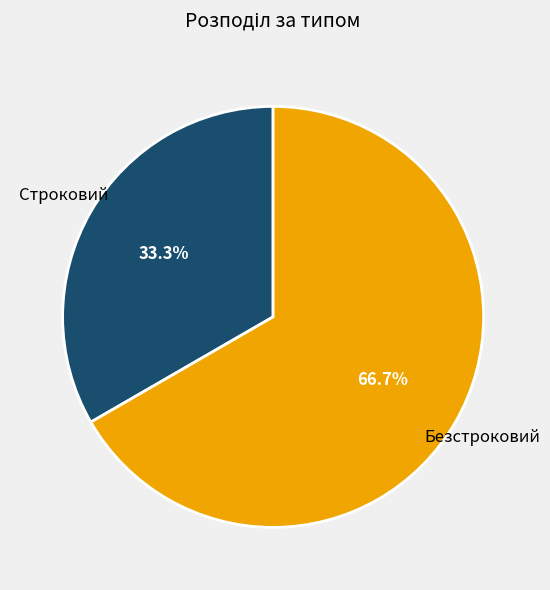

Which slice is the smallest?

Строковий